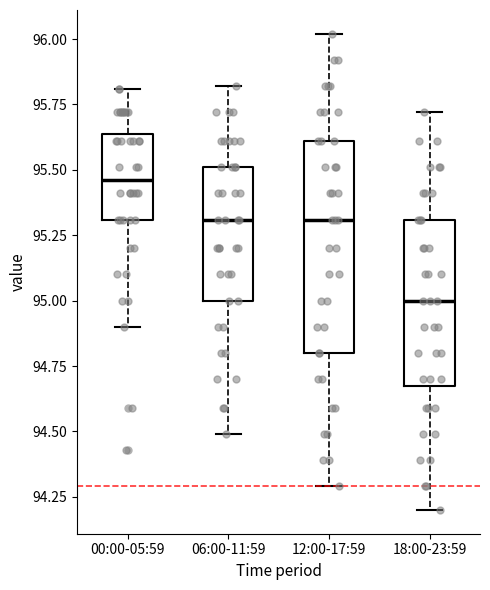

Which box's median line is the highest?

00:00-05:59